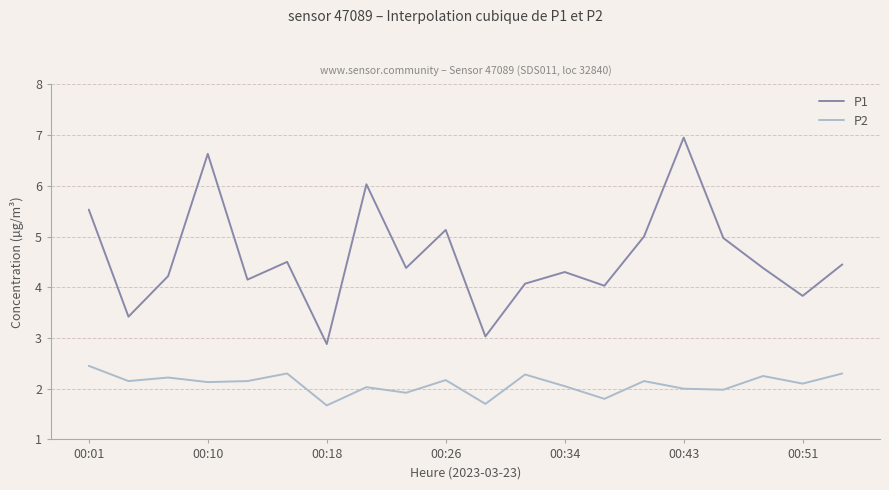

Which series has the largest total across all categories?

P1